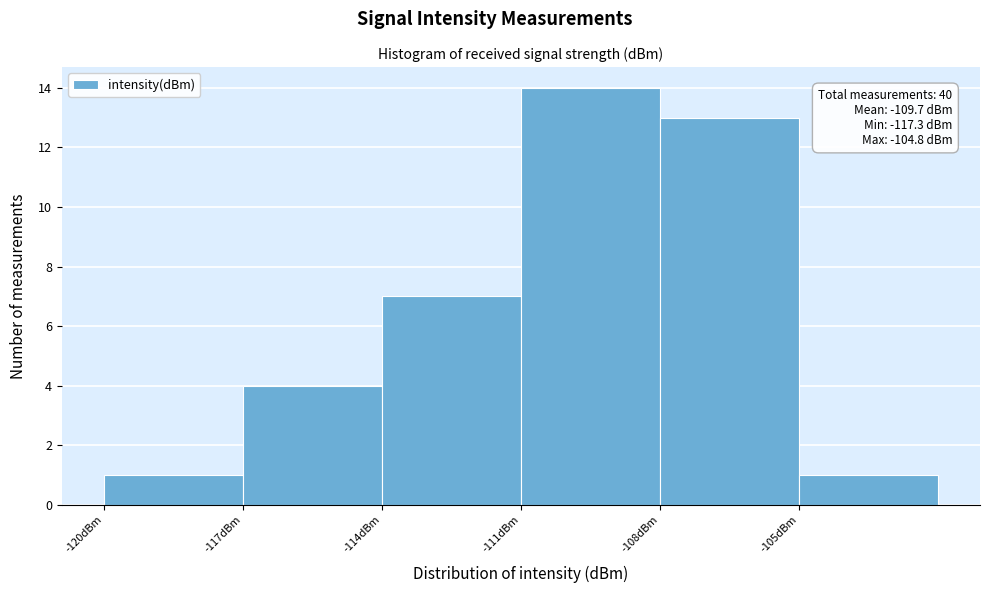

Over which range of the x-axis is the bar tallest?

-111 to -108